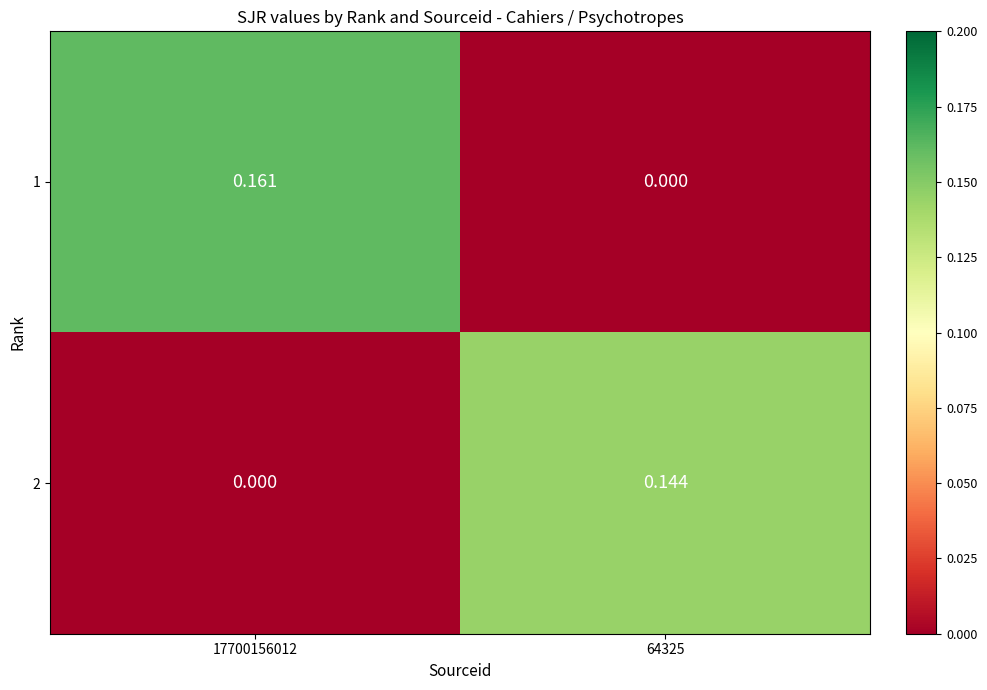

Is the value of 2 at 64325 greater than the value of 1 at 17700156012?

No